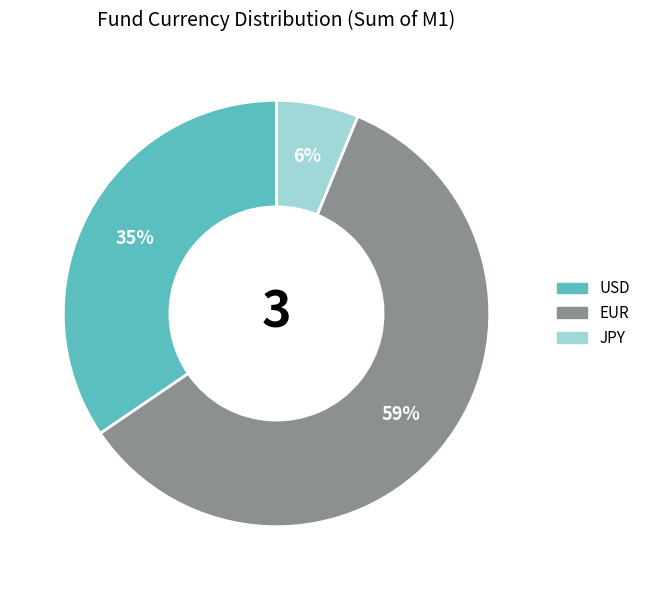

To the nearest percent, what is the average slice percentage?

33%